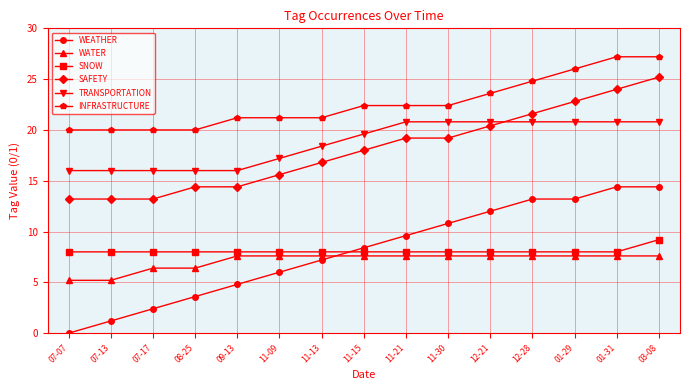

What is the difference between the TRANSPORTATION values at 11-13 and 09-13?

2.4